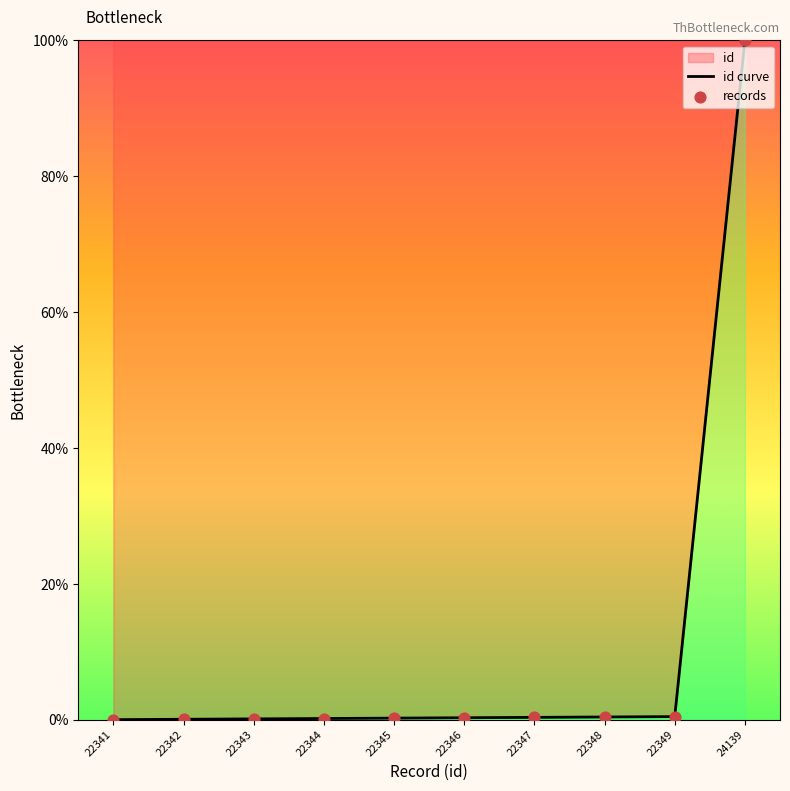

Is the value of id curve at 22347 greater than the value of records at 22344?

Yes